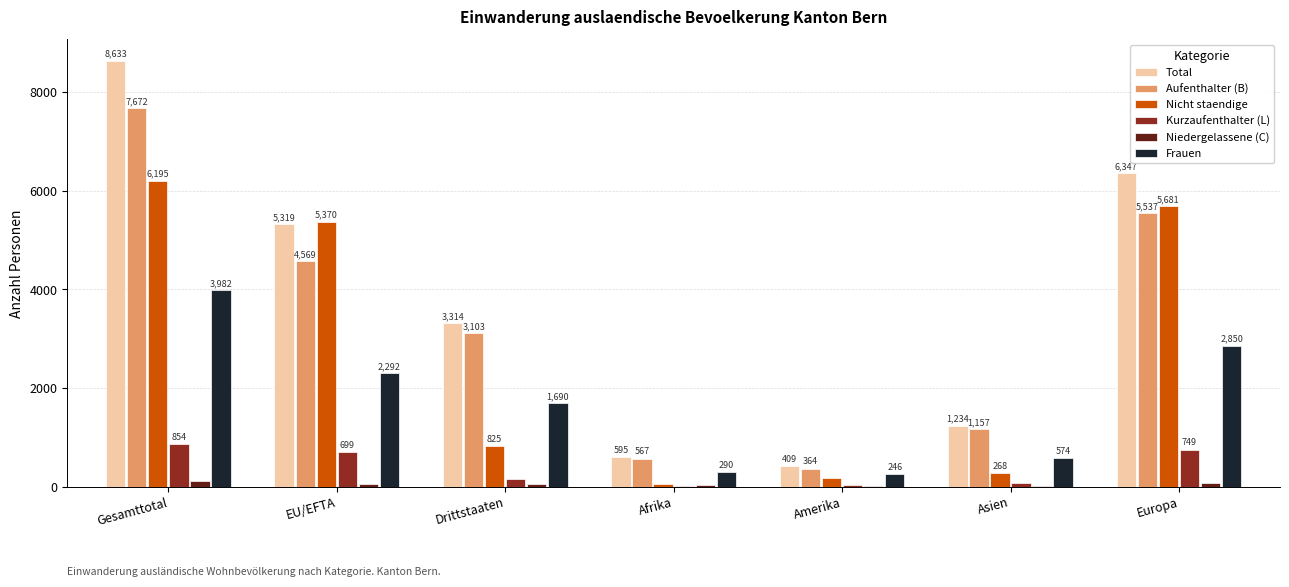

Reading left to right, what are all the values shown in this chart?

Total: Gesamttotal=8633	EU/EFTA=5319	Drittstaaten=3314	Afrika=595	Amerika=409	Asien=1234	Europa=6347
Aufenthalter (B): Gesamttotal=7672	EU/EFTA=4569	Drittstaaten=3103	Afrika=567	Amerika=364	Asien=1157	Europa=5537
Nicht staendige: Gesamttotal=6195	EU/EFTA=5370	Drittstaaten=825	Afrika=59	Amerika=179	Asien=268	Europa=5681
Kurzaufenthalter (L): Gesamttotal=854	EU/EFTA=699	Drittstaaten=155	Afrika=6	Amerika=36	Asien=62	Europa=749
Niedergelassene (C): Gesamttotal=107	EU/EFTA=51	Drittstaaten=56	Afrika=22	Amerika=9	Asien=15	Europa=61
Frauen: Gesamttotal=3982	EU/EFTA=2292	Drittstaaten=1690	Afrika=290	Amerika=246	Asien=574	Europa=2850